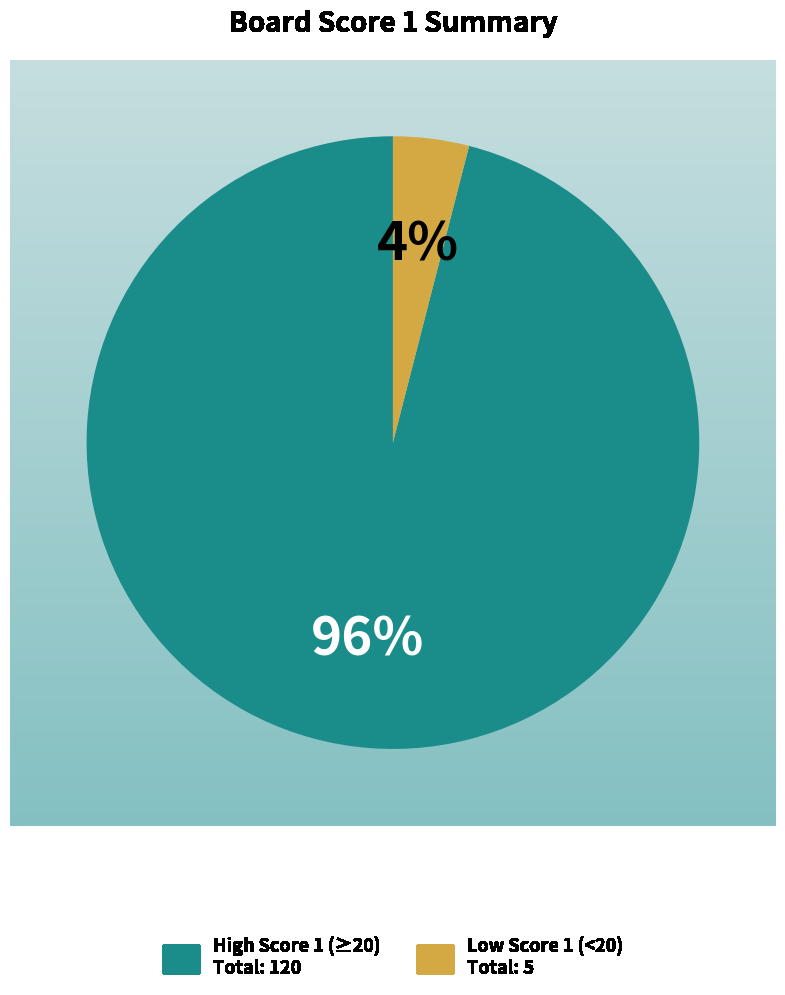

To the nearest percent, what is the difference between the largest and smallest slice percentages?

92%